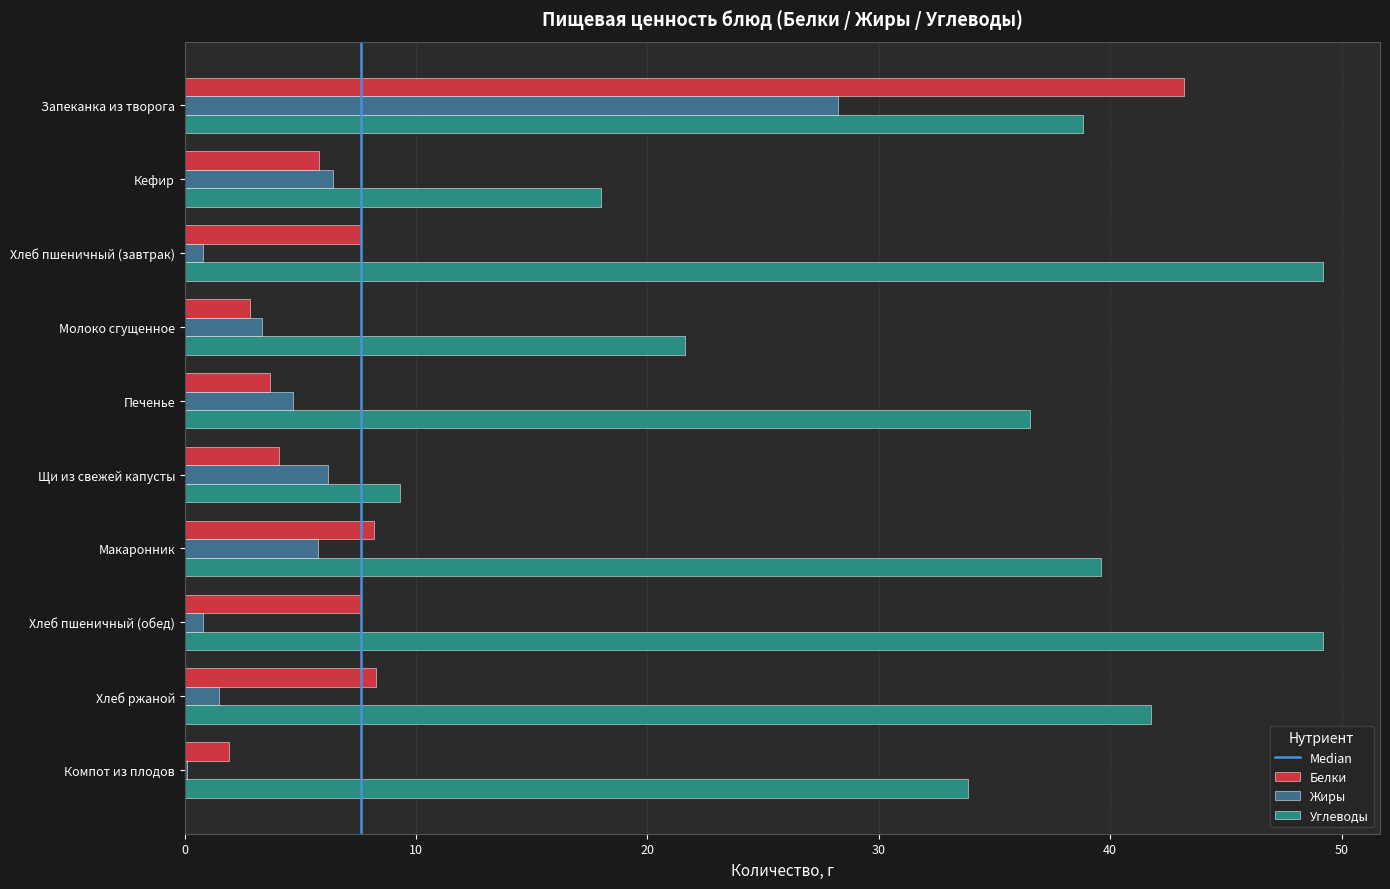

At which category is the sum across all series the highest?

Запеканка из творога